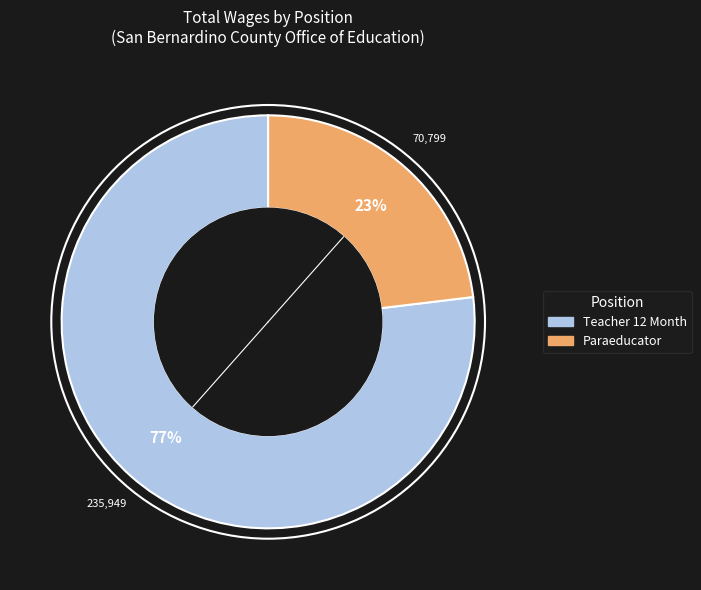

Rank the categories by value from highest to lowest.

Teacher 12 Month, Paraeducator